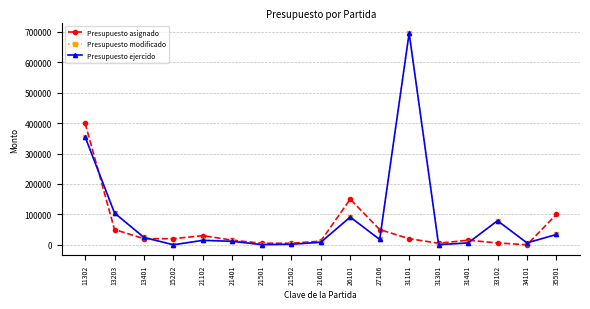

Is the value of Presupuesto modificado at 11302 greater than the value of Presupuesto asignado at 21102?

Yes